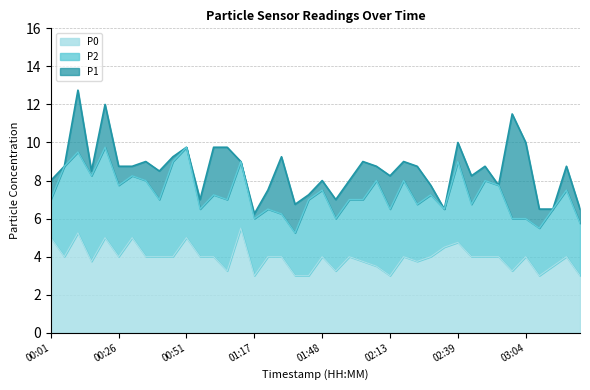

Reading right to left, list all the values displayed in this chart.

P1: 03:25=6.5	03:20=8.8	03:14=6.5	03:09=6.5	03:04=10.0	02:59=11.5	02:54=7.8	02:49=8.8	02:44=8.2	02:39=10.0	02:34=6.5	02:29=7.8	02:23=8.8	02:18=9.0	02:13=8.2	02:08=8.8	02:03=9.0	01:58=8.0	01:53=7.0	01:48=8.0	01:43=7.2	01:37=6.8	01:32=9.2	01:27=7.5	01:17=6.2	01:11=9.0	01:06=9.8	01:01=9.8	00:56=7.0	00:51=9.8	00:46=9.2	00:41=8.5	00:36=9.0	00:31=8.8	00:26=8.8	00:21=12.0	00:16=8.5	00:11=12.8	00:06=8.8	00:01=8.0
P2: 03:25=5.8	03:20=7.5	03:14=6.5	03:09=5.5	03:04=6.0	02:59=6.0	02:54=7.8	02:49=8.0	02:44=6.8	02:39=9.0	02:34=6.5	02:29=7.2	02:23=6.8	02:18=8.0	02:13=6.5	02:08=8.0	02:03=7.0	01:58=7.0	01:53=6.0	01:48=7.5	01:43=7.0	01:37=5.2	01:32=6.2	01:27=6.5	01:17=6.0	01:11=9.0	01:06=7.0	01:01=7.2	00:56=6.5	00:51=9.8	00:46=9.0	00:41=7.0	00:36=8.0	00:31=8.2	00:26=7.8	00:21=9.8	00:16=8.2	00:11=9.5	00:06=8.8	00:01=7.0
P0: 03:25=3.0	03:20=4.0	03:14=3.5	03:09=3.0	03:04=4.0	02:59=3.2	02:54=4.0	02:49=4.0	02:44=4.0	02:39=4.8	02:34=4.5	02:29=4.0	02:23=3.8	02:18=4.0	02:13=3.0	02:08=3.5	02:03=3.8	01:58=4.0	01:53=3.2	01:48=4.0	01:43=3.0	01:37=3.0	01:32=4.0	01:27=4.0	01:17=3.0	01:11=5.5	01:06=3.2	01:01=4.0	00:56=4.0	00:51=5.0	00:46=4.0	00:41=4.0	00:36=4.0	00:31=5.0	00:26=4.0	00:21=5.0	00:16=3.8	00:11=5.2	00:06=4.0	00:01=5.0